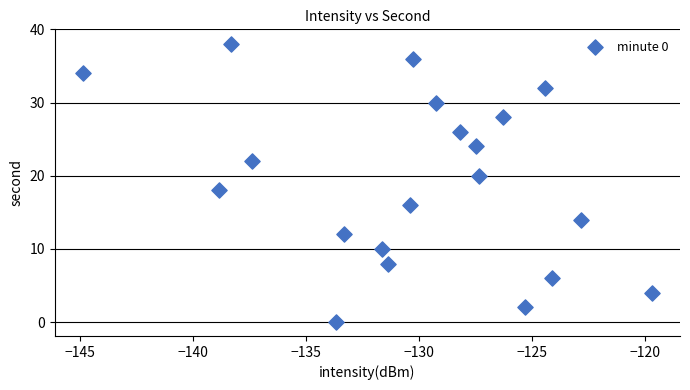

What is the range of Y values (max minus min)?

38